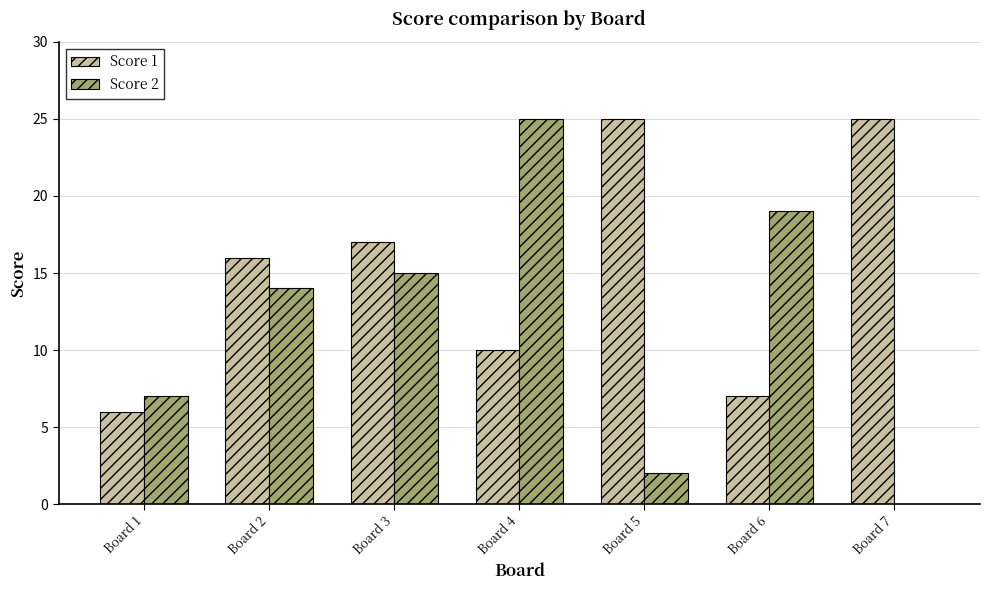

Is it true that Score 1 equals 10 at Board 4?

True